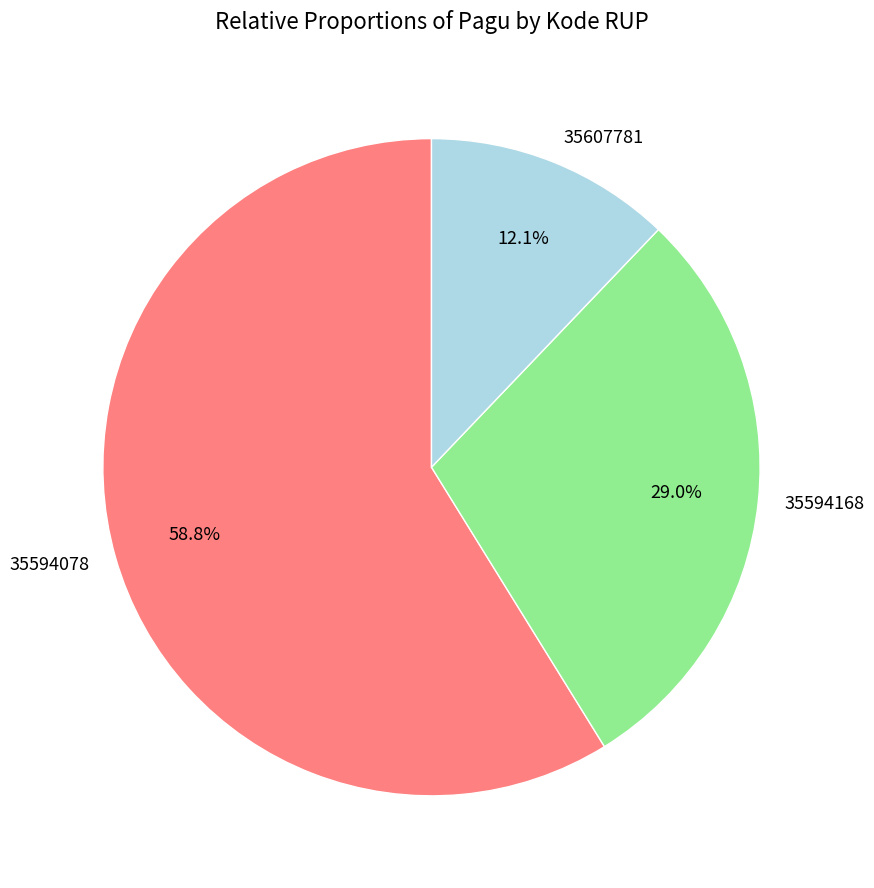

Count the number of slices in the pie.

3